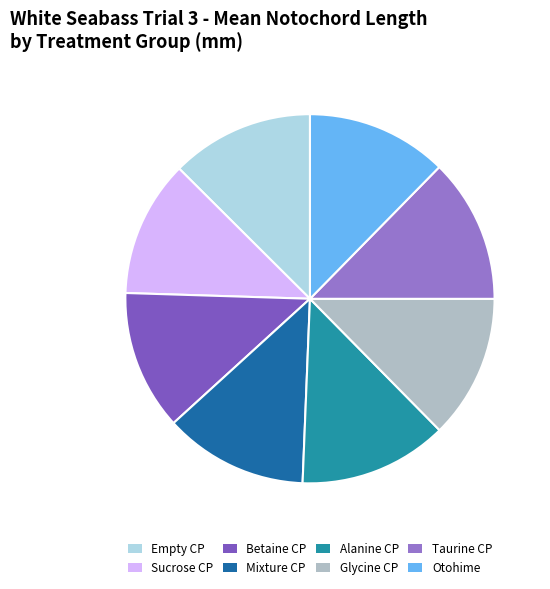

To the nearest percent, what portion does Betaine CP represent?

12%